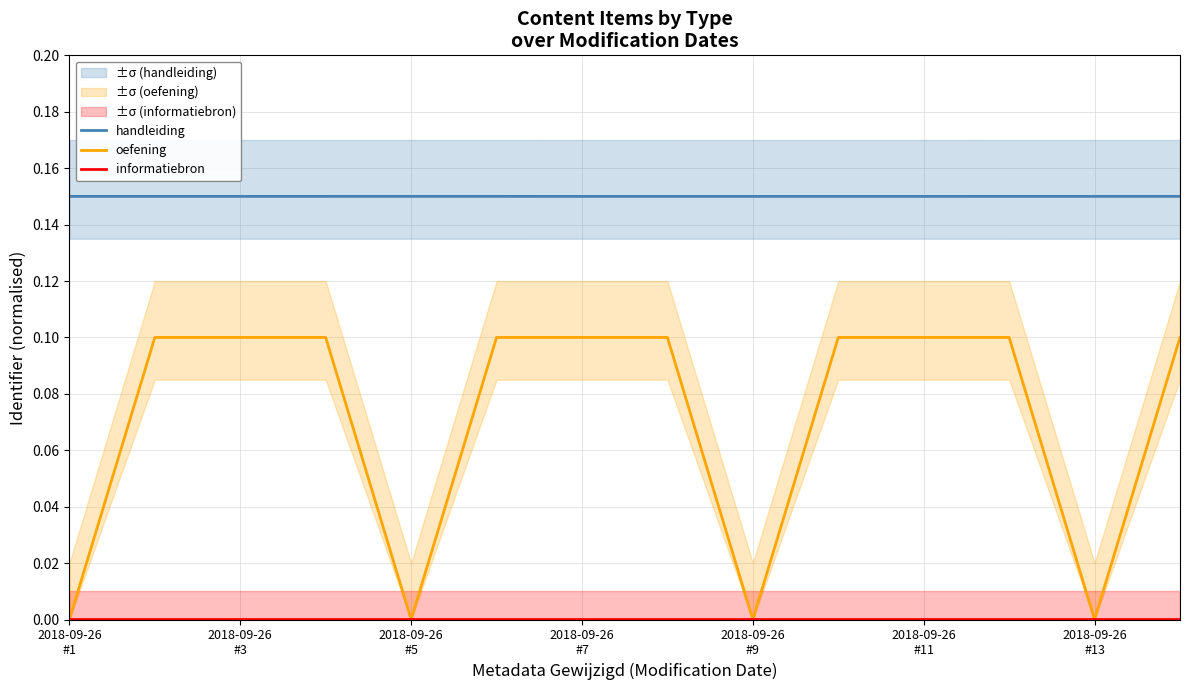

In oefening, how many points are lower than both neighbors (excluding endpoints)?

3